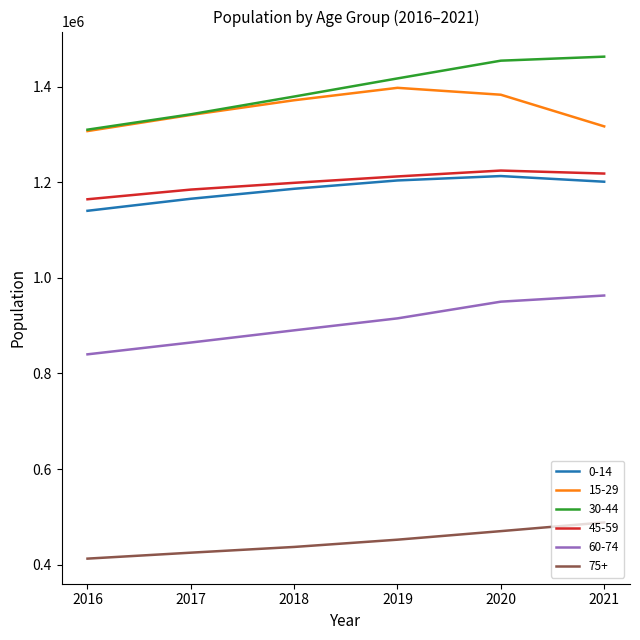

What is the difference between the maximum and minimum values in the 45-59 series?

60050